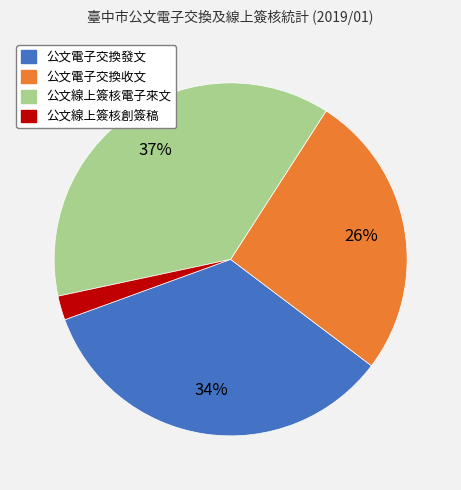

What is the smallest slice in the pie chart?

公文線上簽核創簽稿